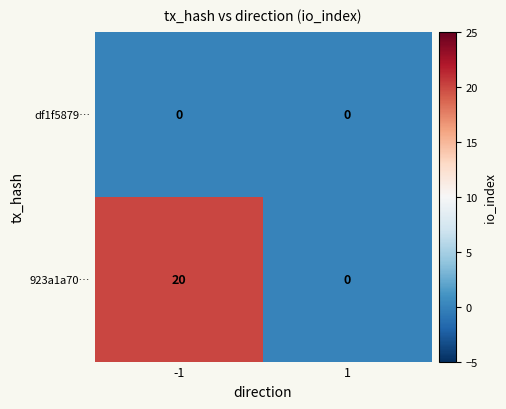

Which series has the largest total across all categories?

923a1a70…